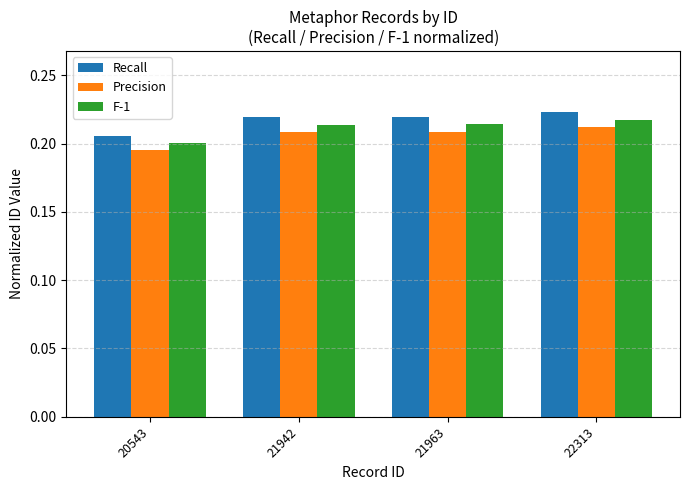

How many groups of bars are there?

4